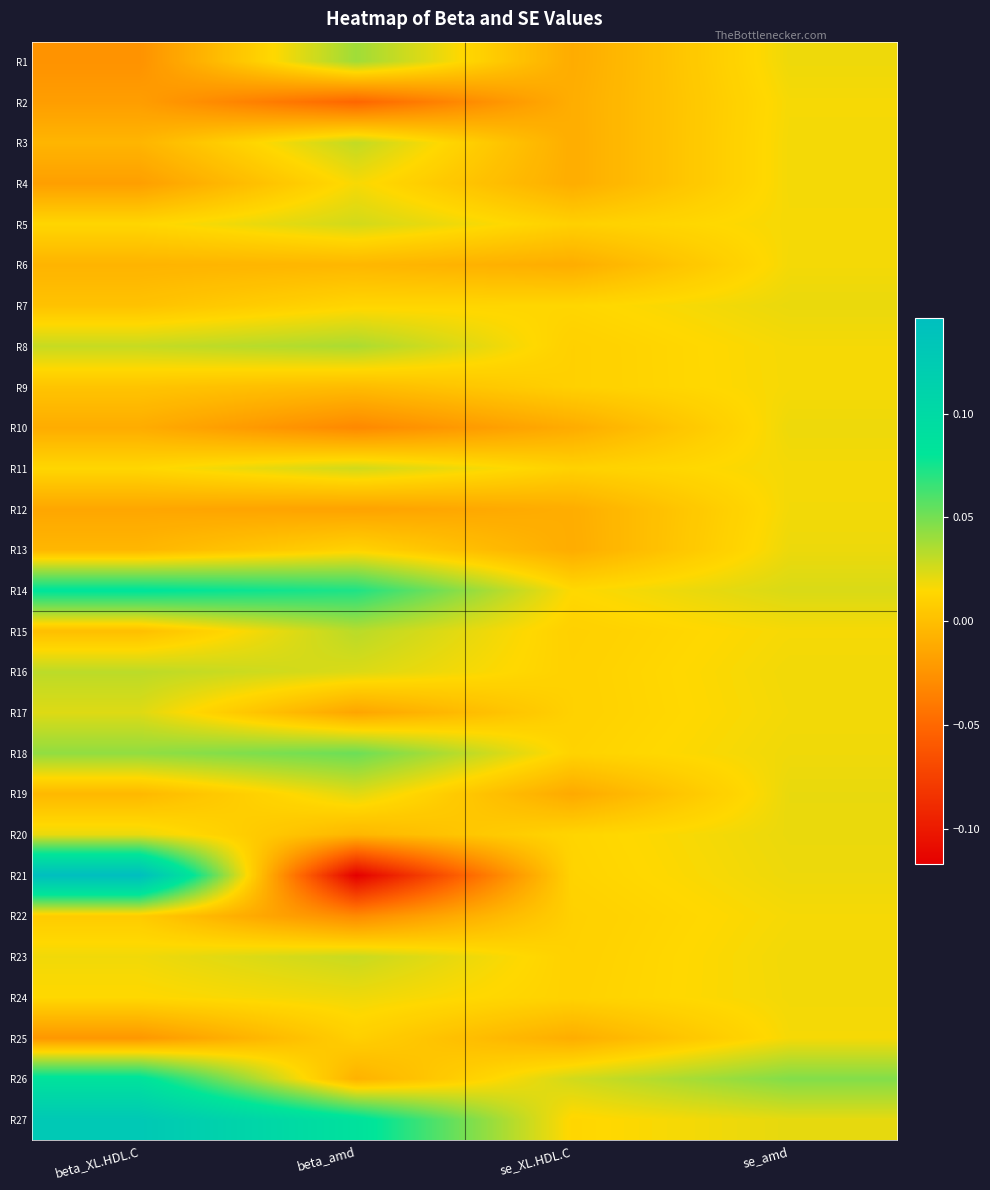

At how many categories does at least one series exceed 0?

4